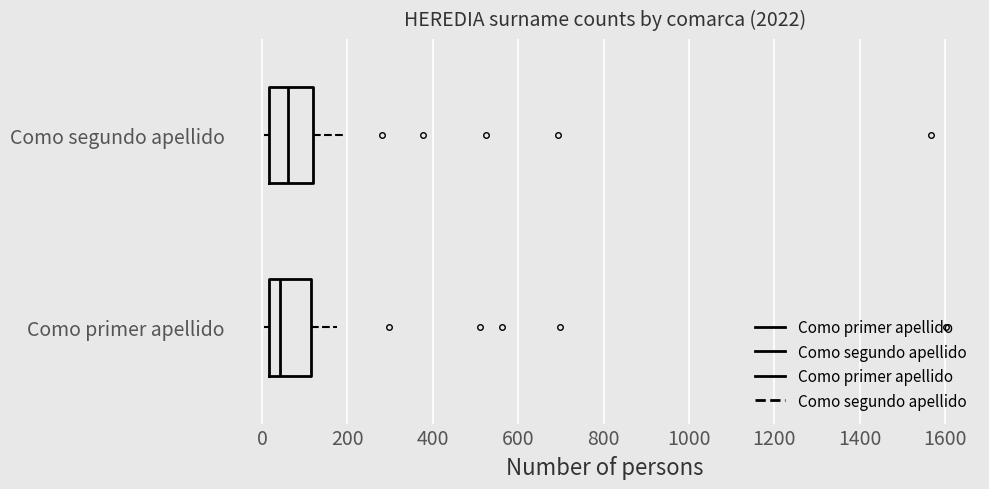

Where is the left edge of the box for Como segundo apellido on the x-axis? The values are not printed on the chart, so give them approximately, as read against the axis.

20